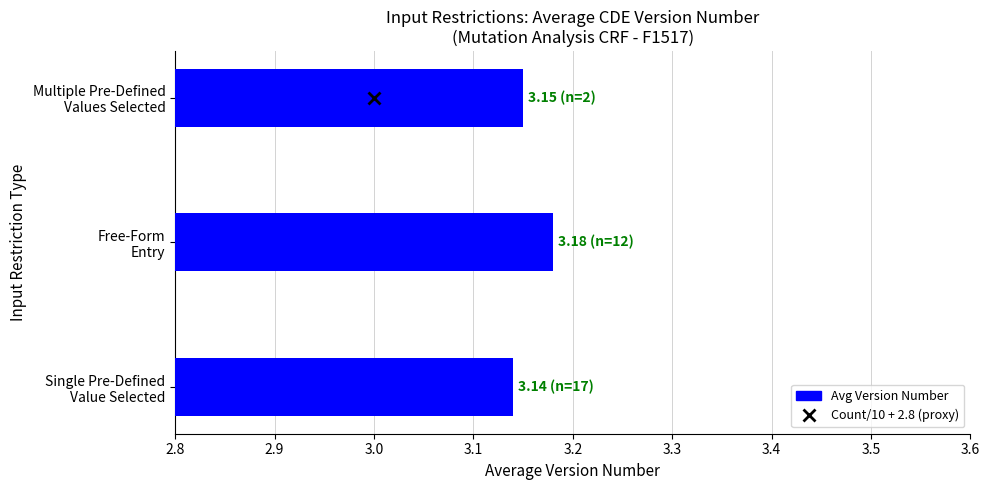

What is the sum of all values?

9.5